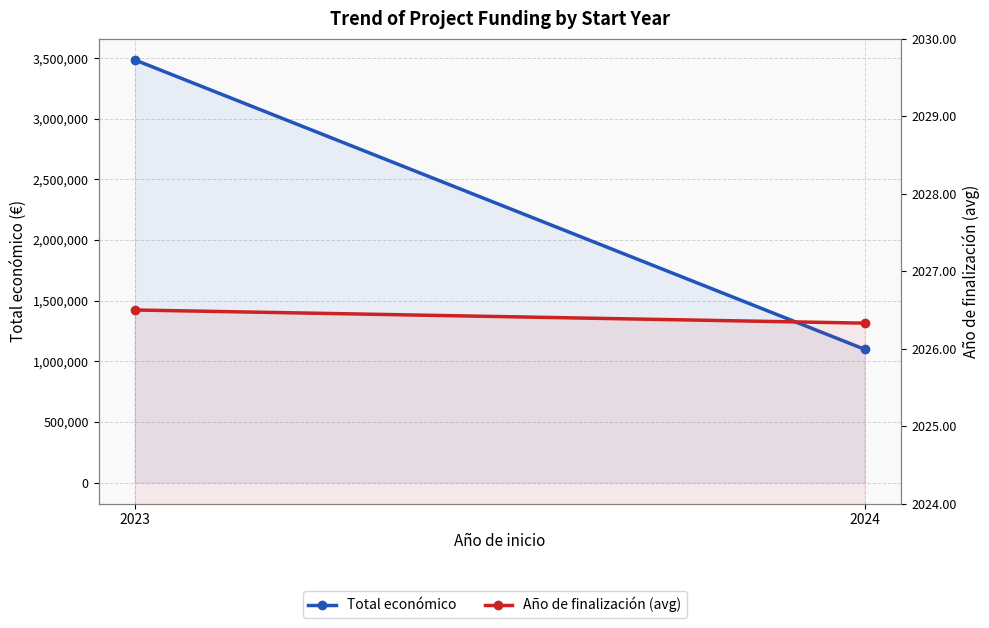

Is the value of Año de finalización (avg) at 2023 greater than the value of Total económico at 2024?

No